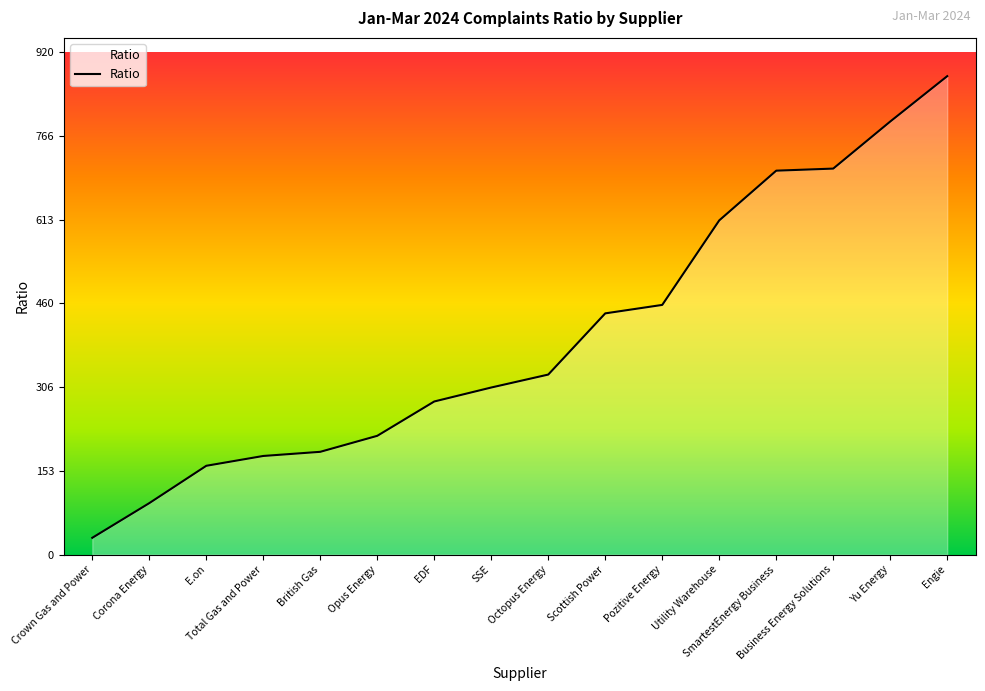

What is the smallest value displayed?

30.9